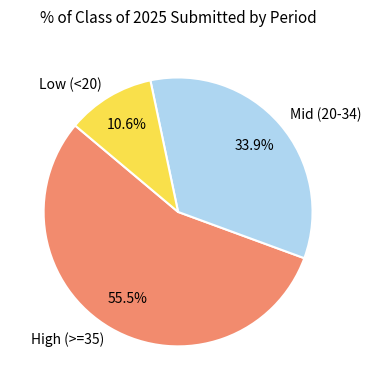

Is there a majority slice in this chart?

Yes